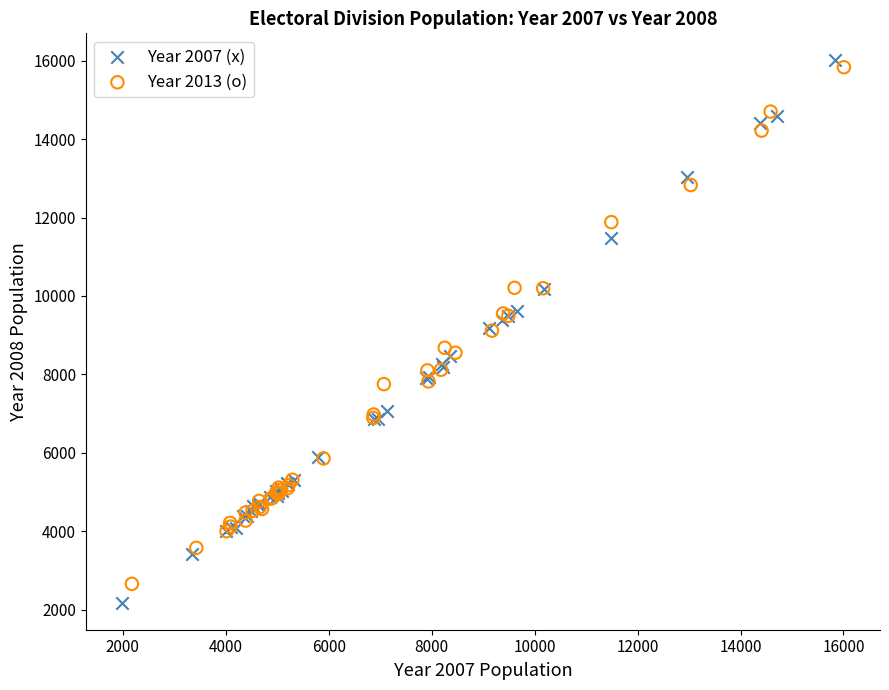

Which series has the largest Y range (max minus min)?

Year 2007 (x)